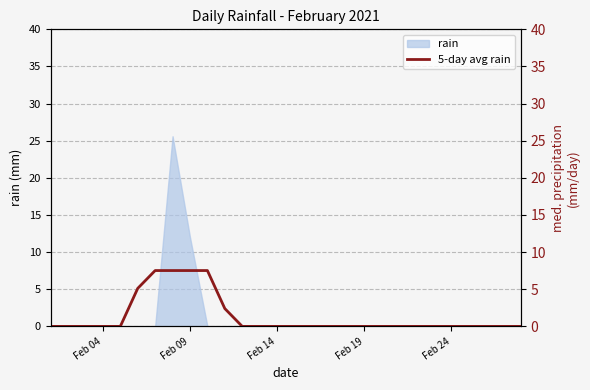

How many data points does each series have?

28